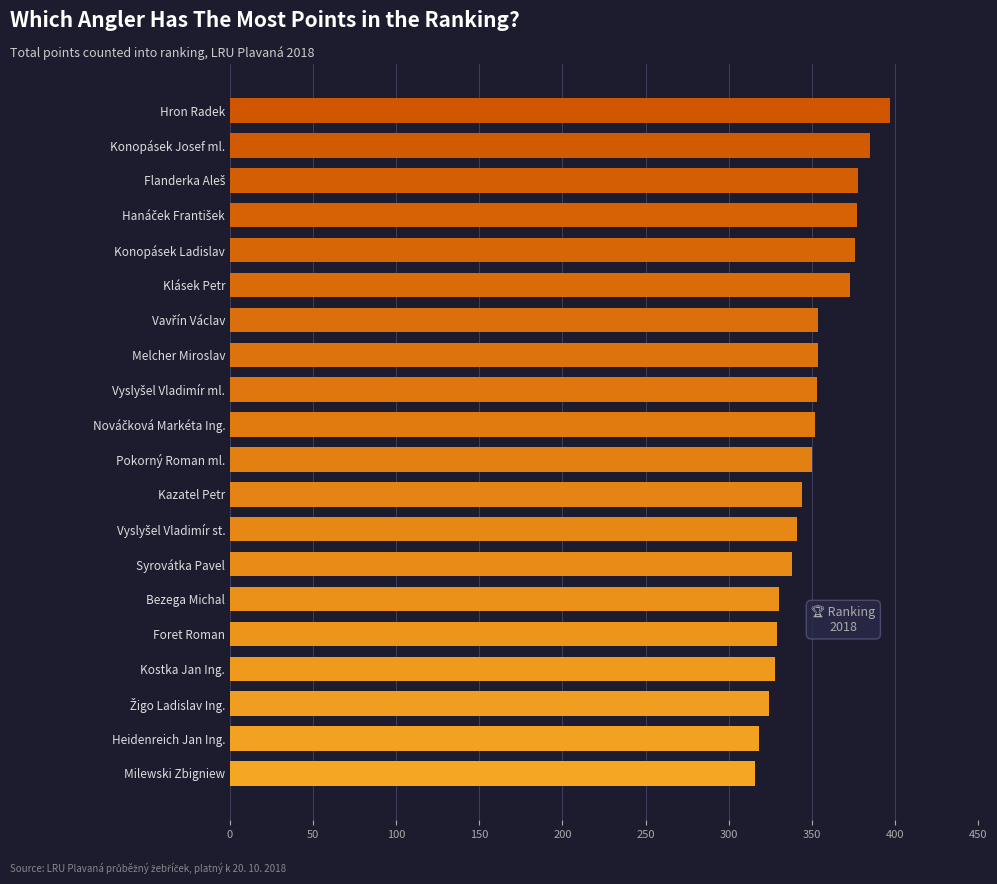

What is the maximum value shown in the chart?

397